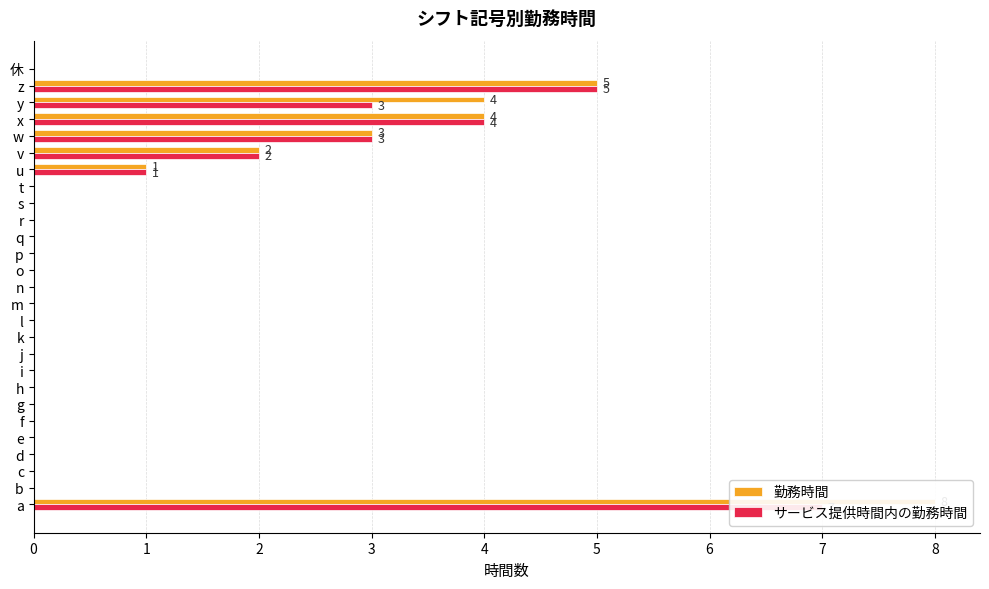

What is the average value of the 勤務時間 series?

1